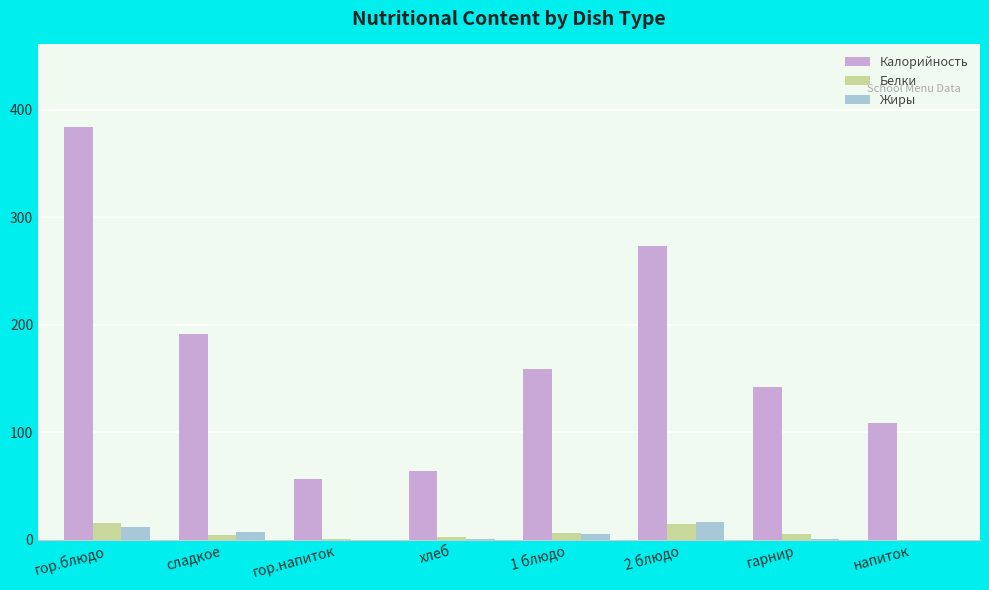

What is the maximum value for Жиры?

16.3